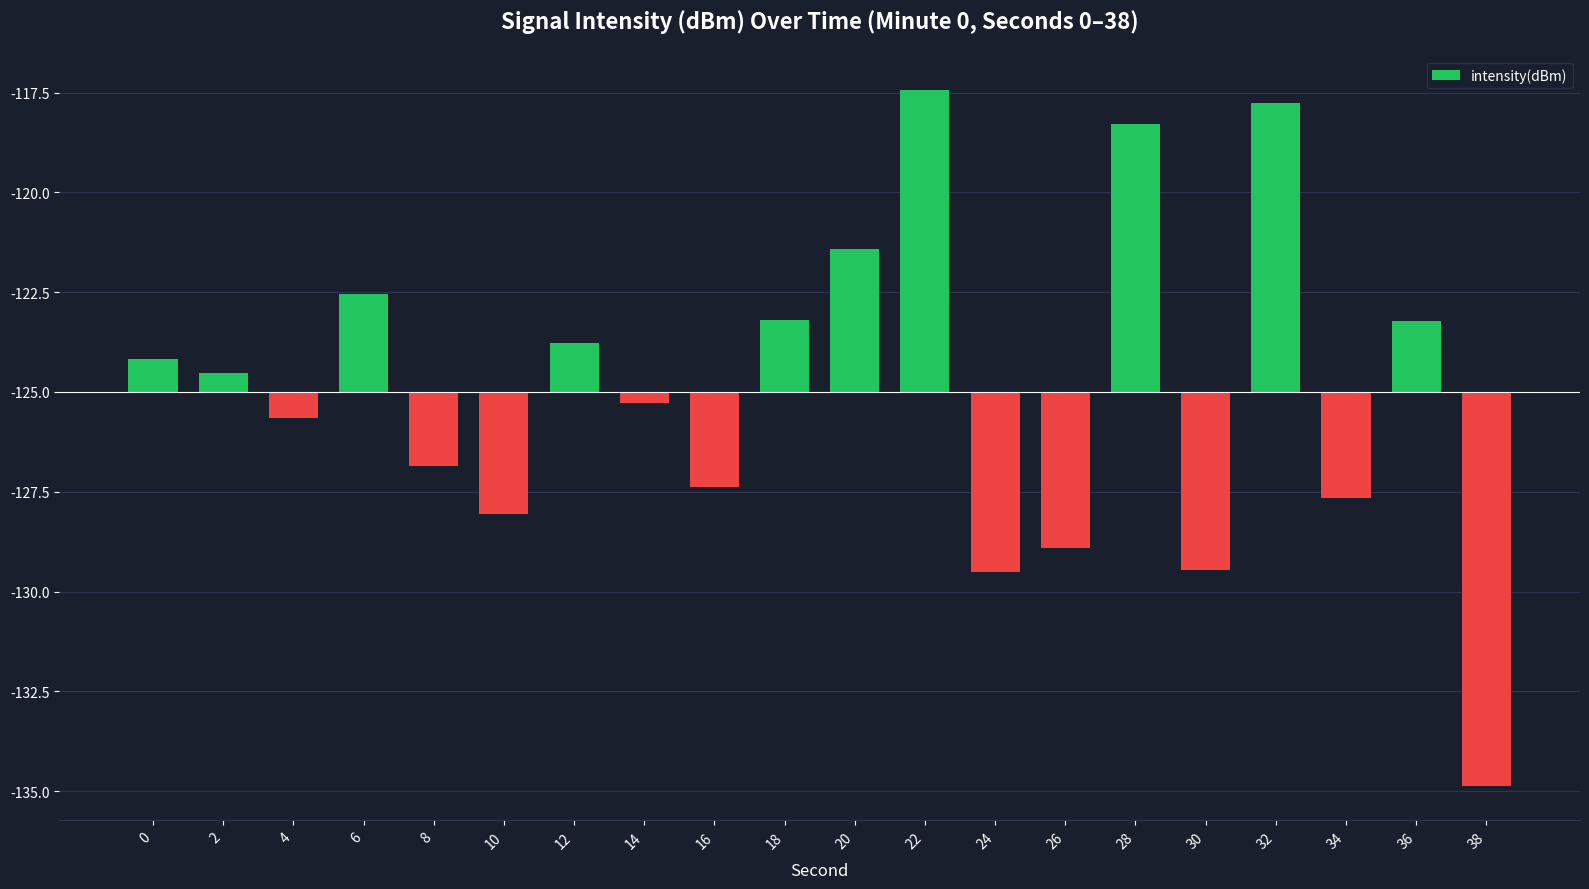

Are the bars horizontal?

No